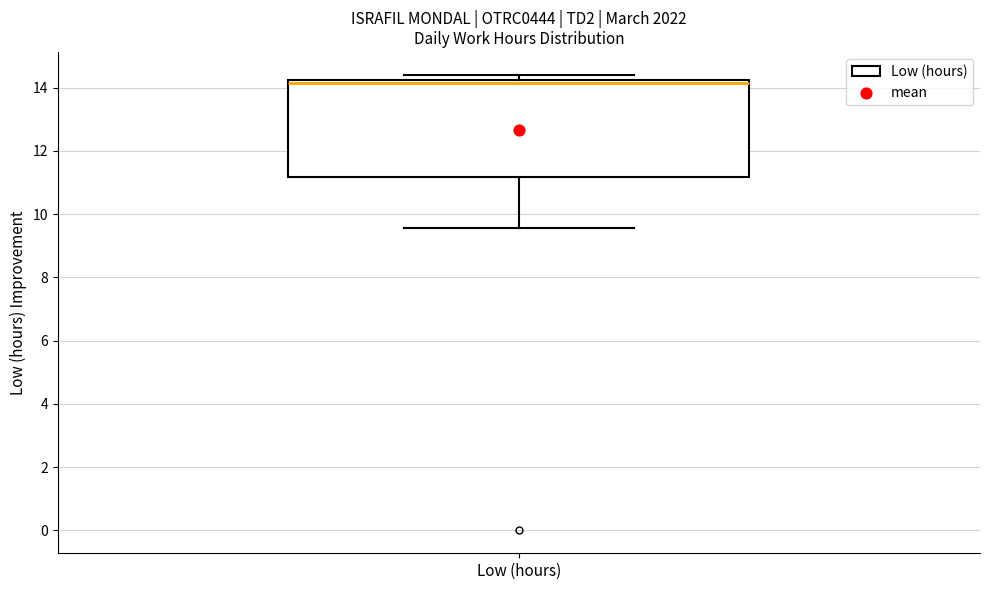

Read this box plot against the y-axis: the position of the median line, the range covered by the box, and the ends of both whiskers. The values are not printed on the chart, so give them approximately, as read against the axis.

median 14.2 (just below the box's upper edge), box 11.2 to 14.2, whiskers 9.6 to 14.4